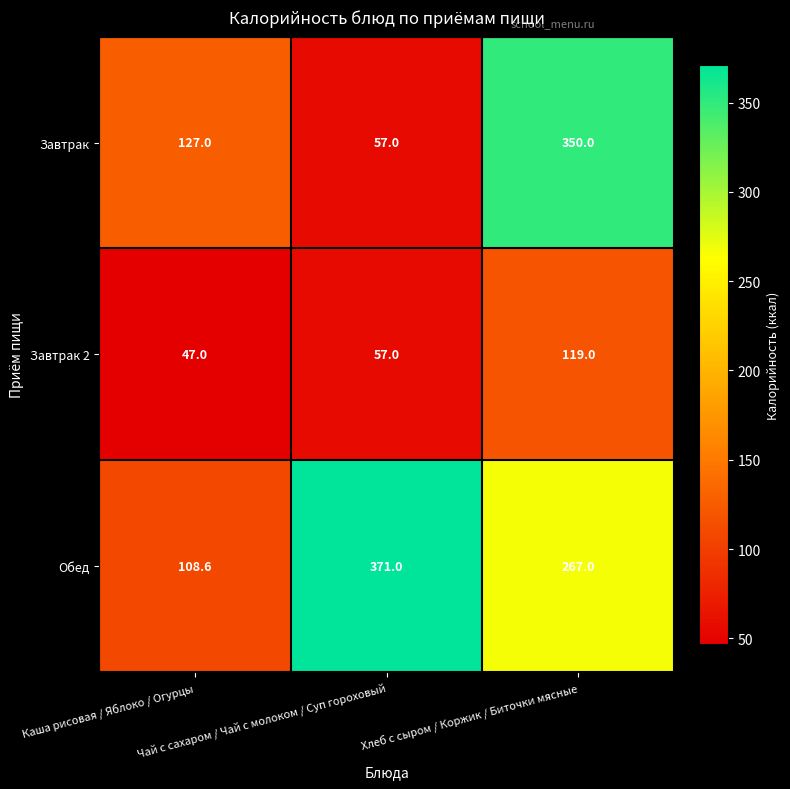

What is the average value of the Завтрак series?

178.0